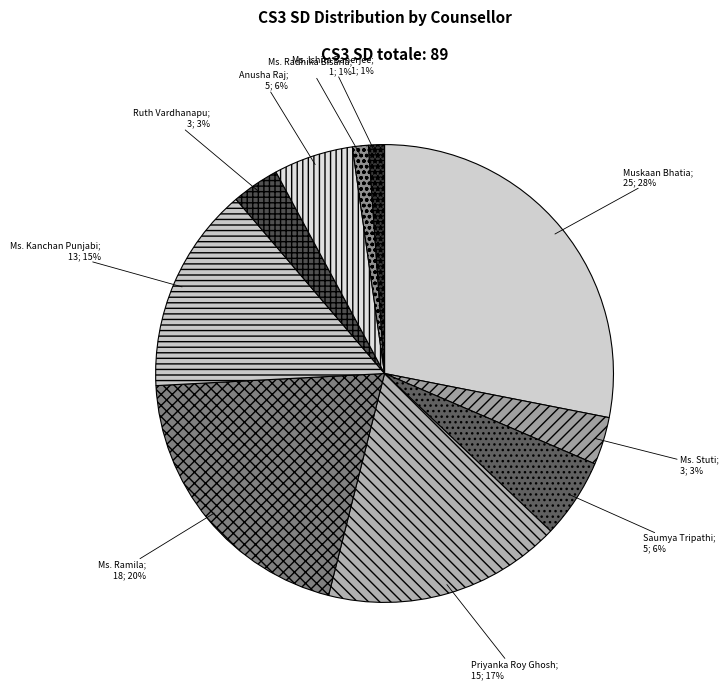

Which slice is the largest?

Muskaan Bhatia; 25